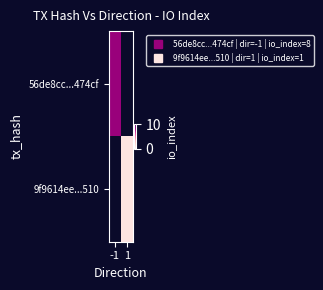

Rank the categories by 9f9614ee...510 value from highest to lowest.

-1, 1